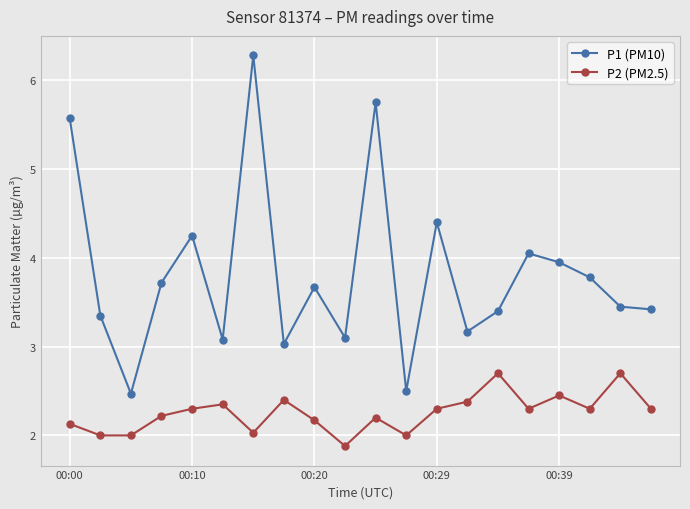

What is the maximum value for P2 (PM2.5)?

2.7